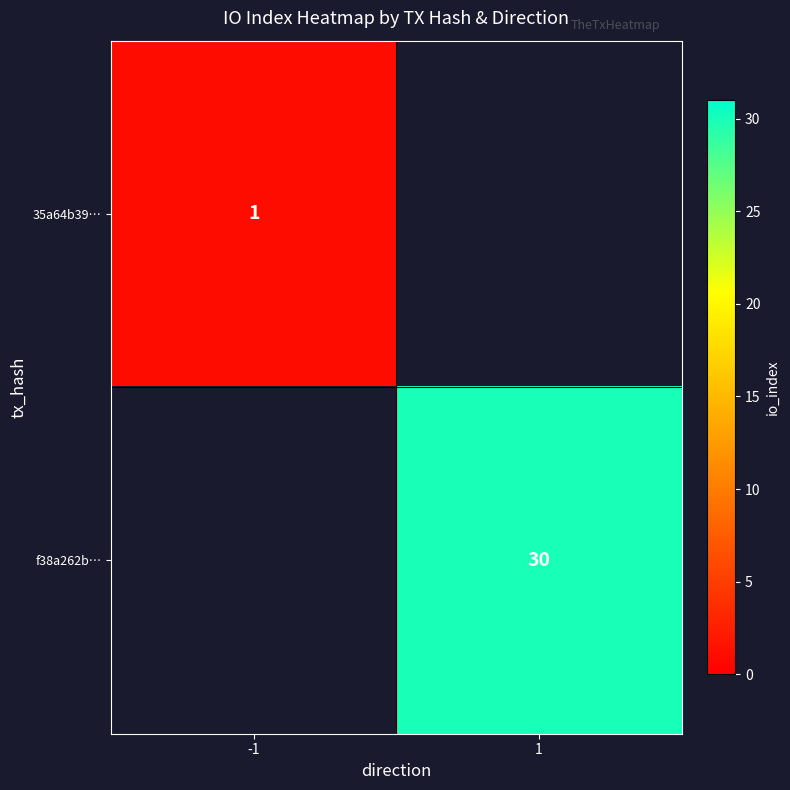

True or false: 35a64b39… has a value of 1 at -1.

True